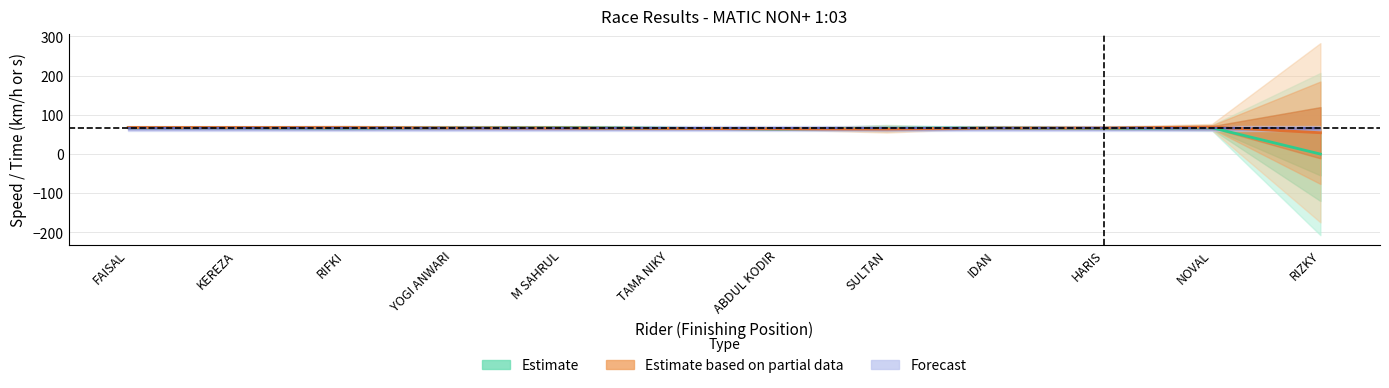

Where does the Estimate series first go above 66?

FAISAL